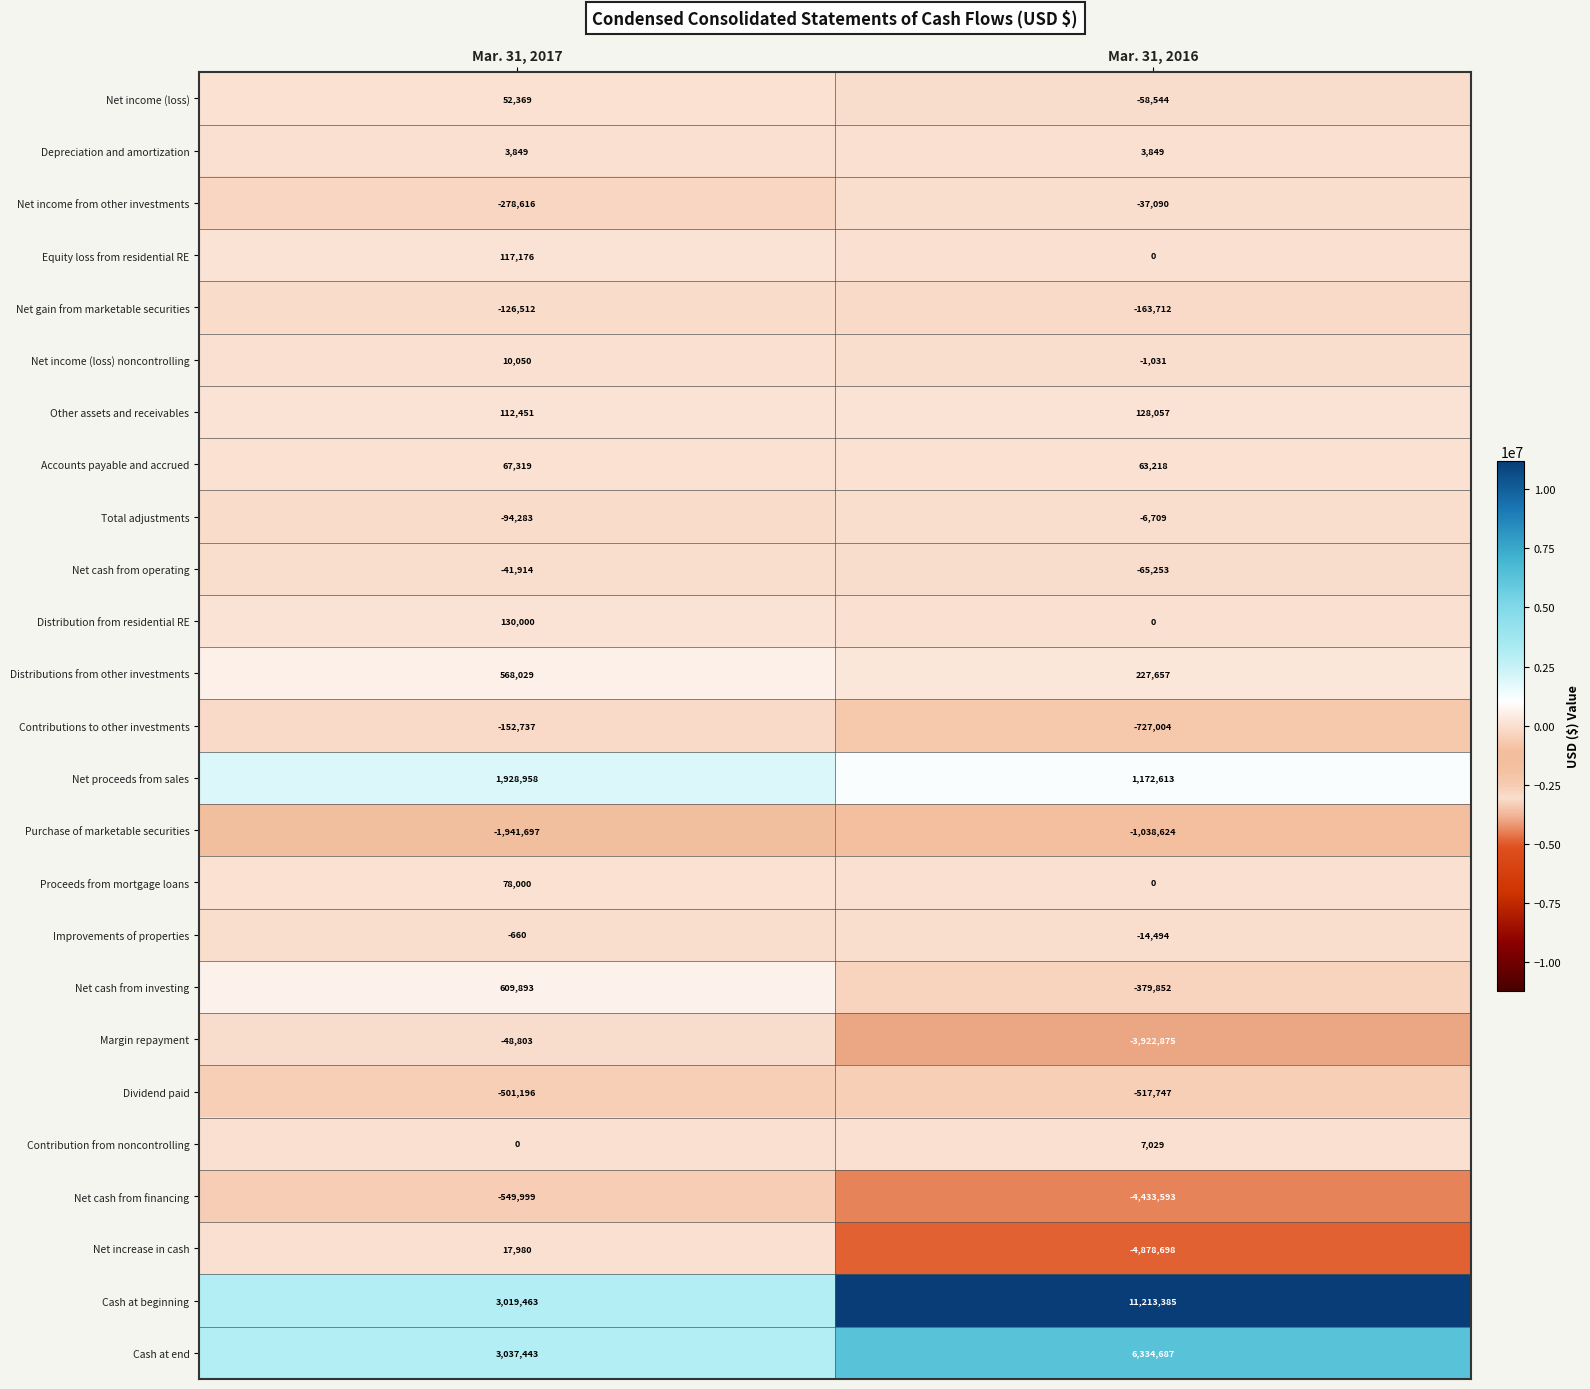

How many values in Distribution from residential RE are above zero?

1